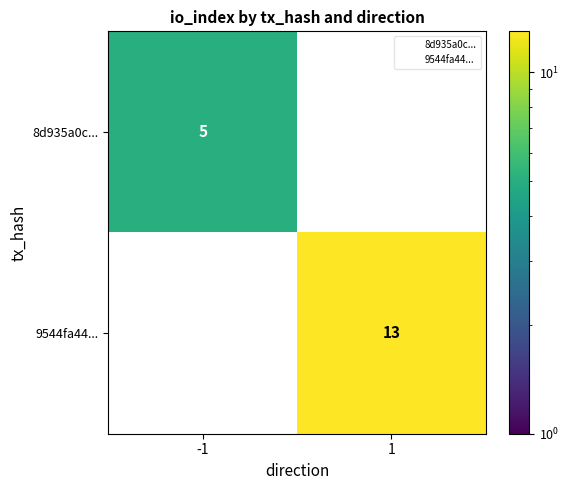

True or false: 9544fa44... has a value of 8.8 at 1.

False